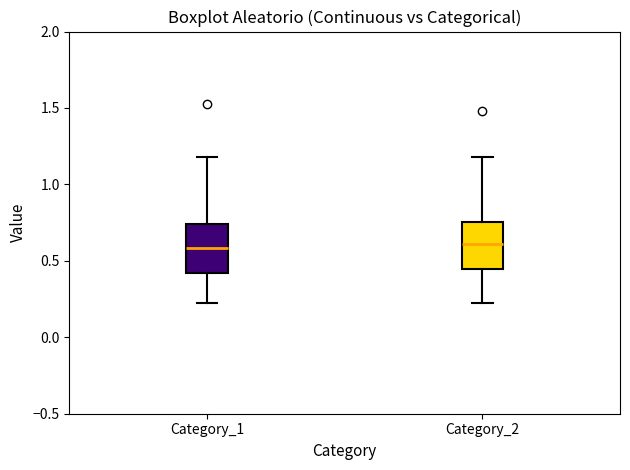

Where is the lower edge of the box for Category_1 on the y-axis? The values are not printed on the chart, so give them approximately, as read against the axis.

0.40